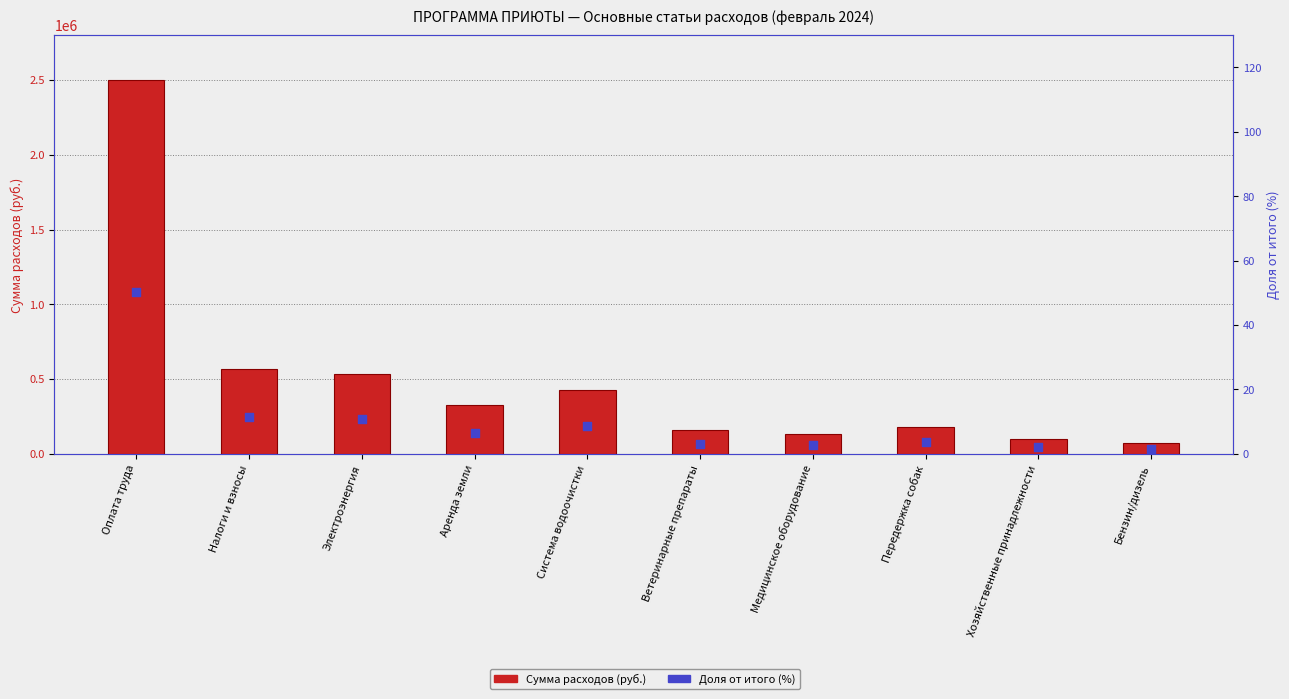

What is the total value across all series at Медицинское оборудование?

130547.5